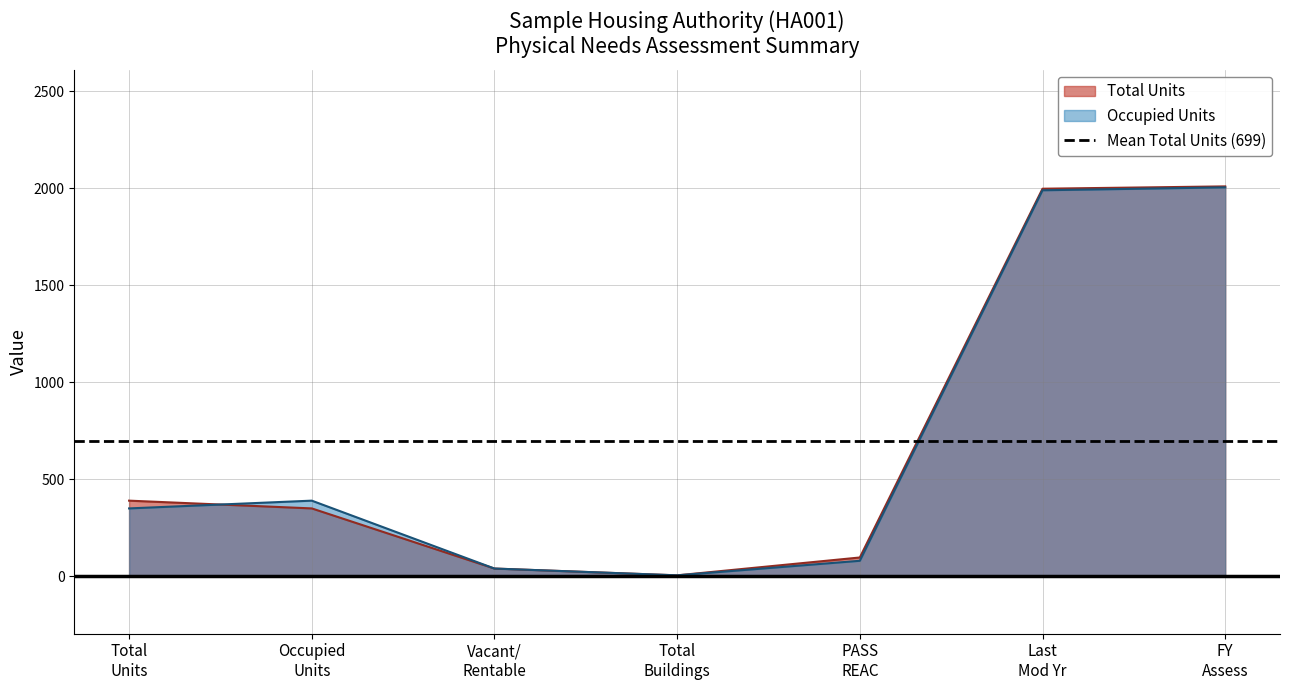

The Total Units series shows 350 at Occupied Units. True or false?

True